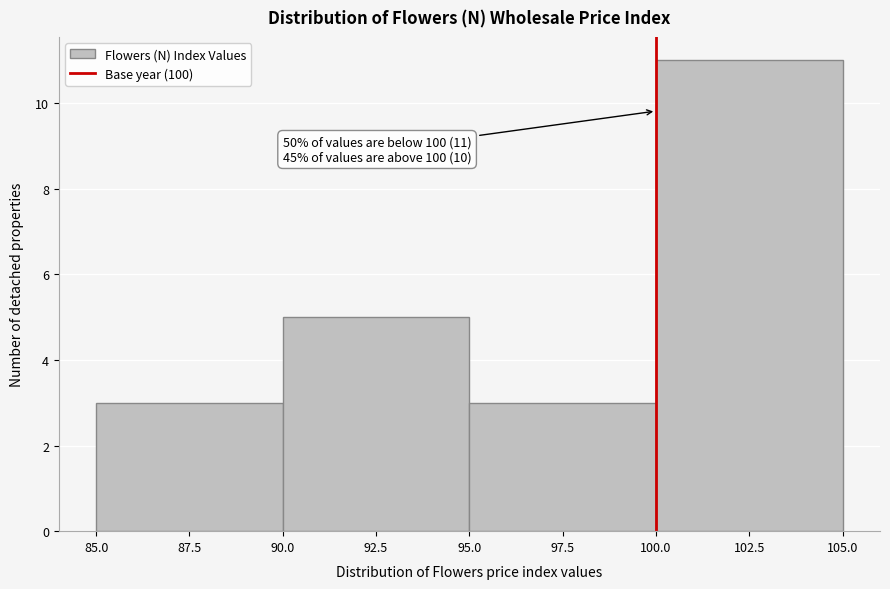

Which range on the x-axis has the tallest bar?

100.0 to 105.0